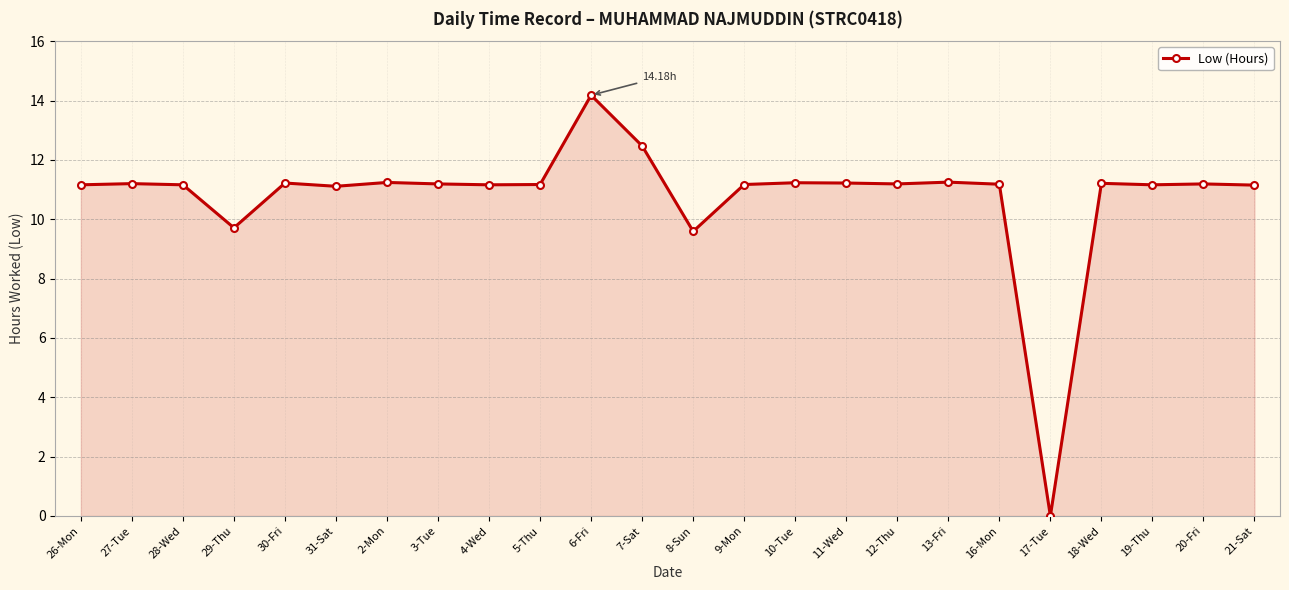

Which category has the highest value across all series?

6-Fri